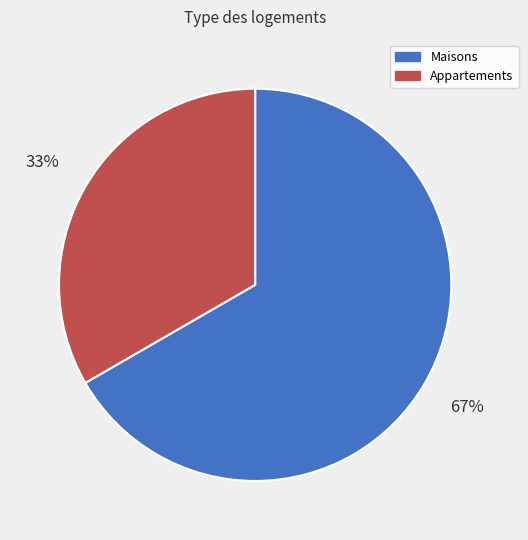

How many segments does this pie chart have?

2